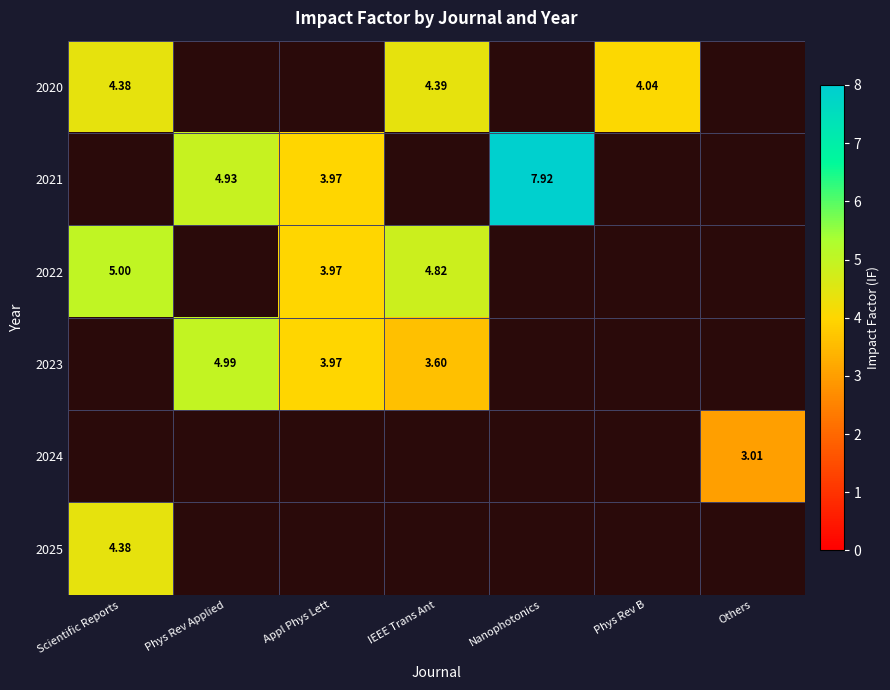

How many data points does each series have?

7